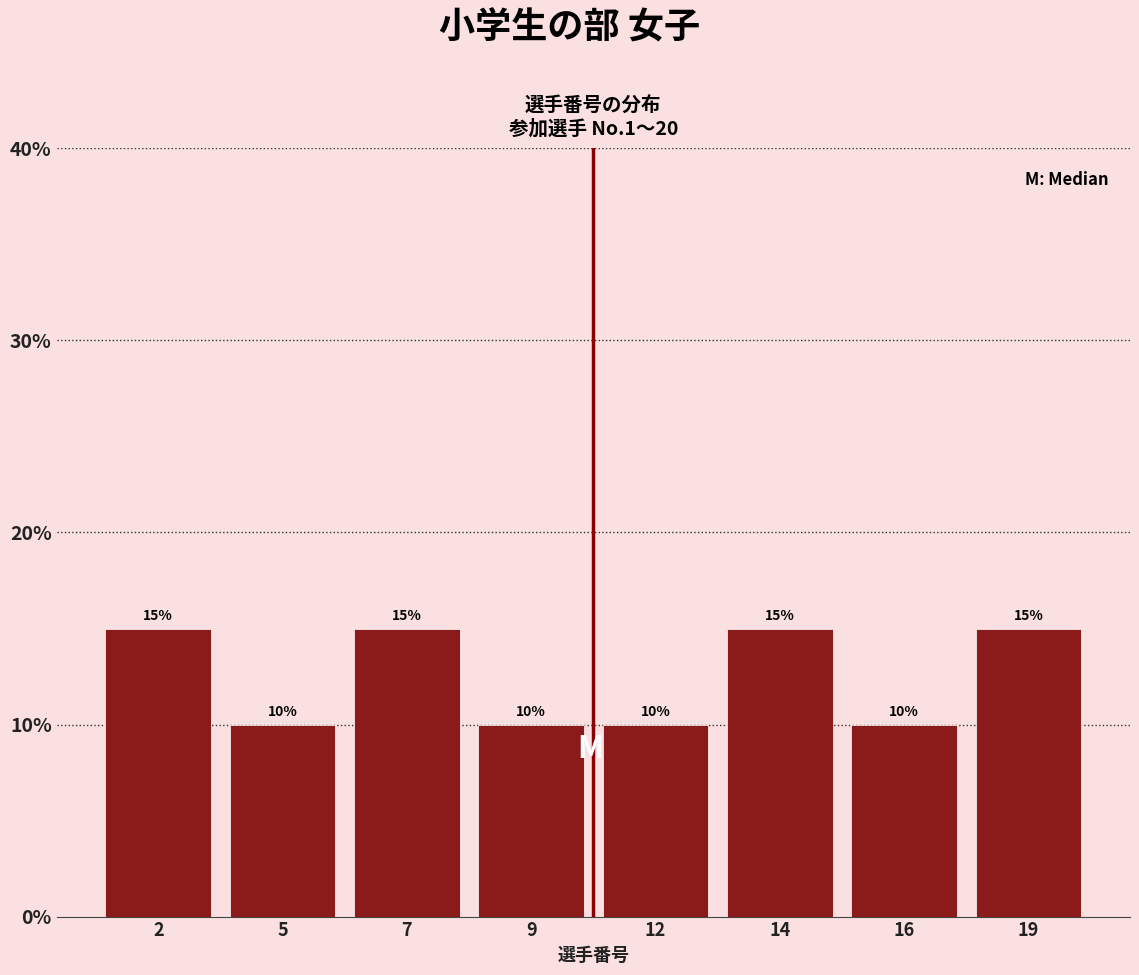

Reading left to right, extract all data points from this chart.

2=15	5=10	7=15	9=10	12=10	14=15	16=10	19=15